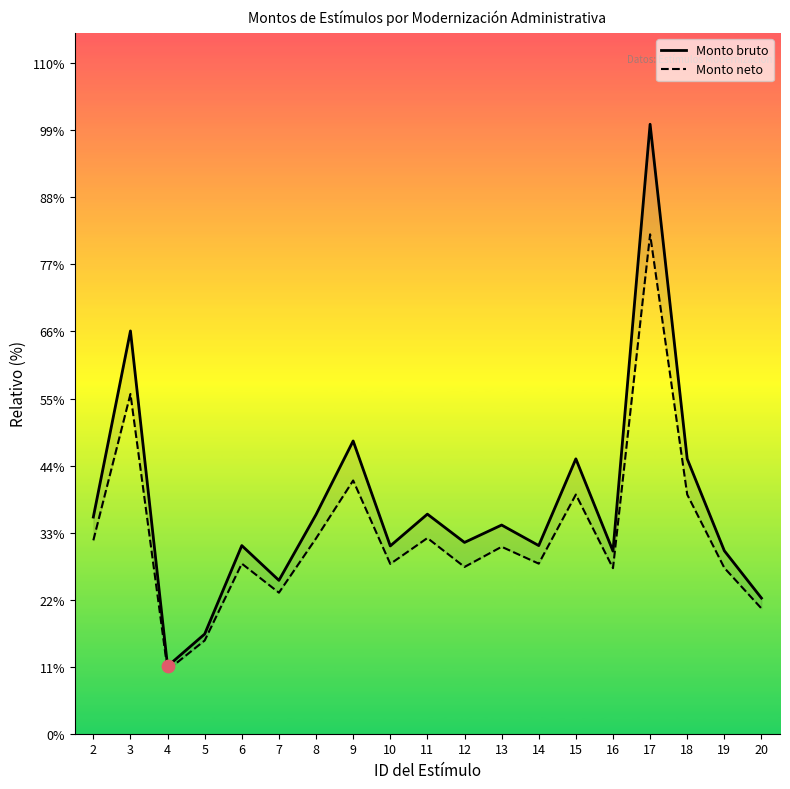

What are all the series names shown in the legend?

Monto bruto, Monto neto